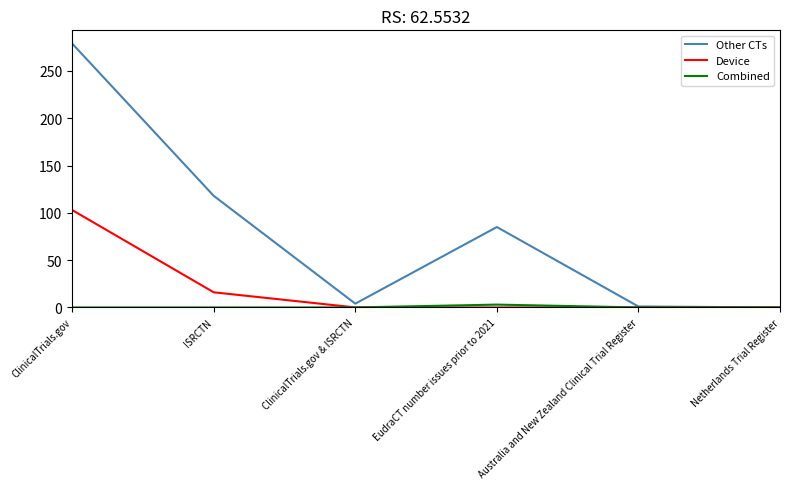

What is the greatest value displayed?

279